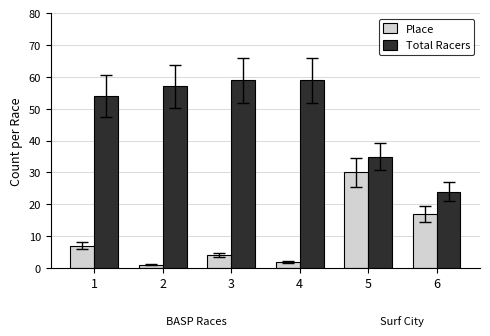

Reading left to right, extract all data points from this chart.

Place: 7	1	4	2	30	17
Total Racers: 54	57	59	59	35	24